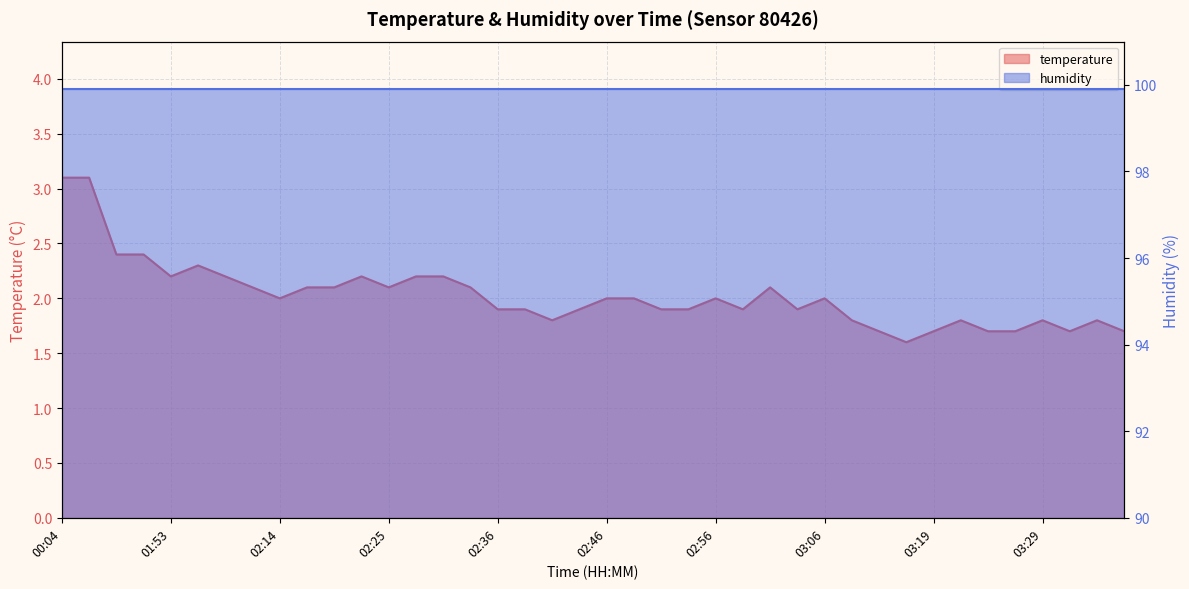

What is the ratio of the value at 00:04 to the value at 02:30?

1.4